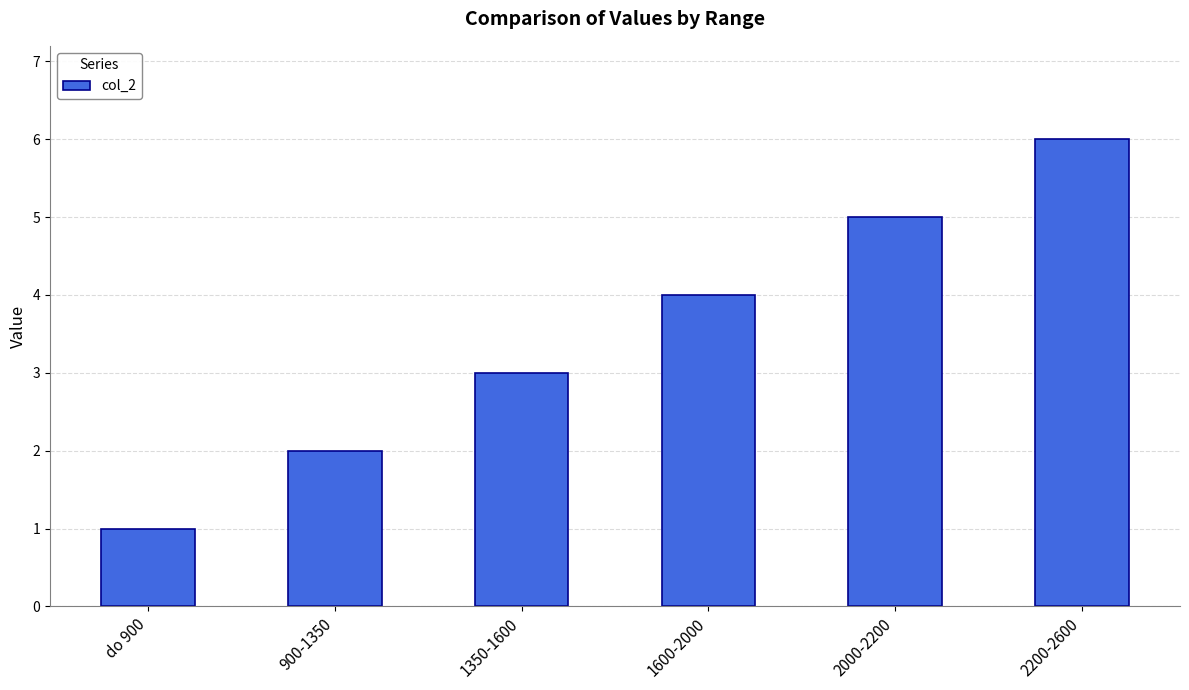

What value does the data have at 1600-2000?

4